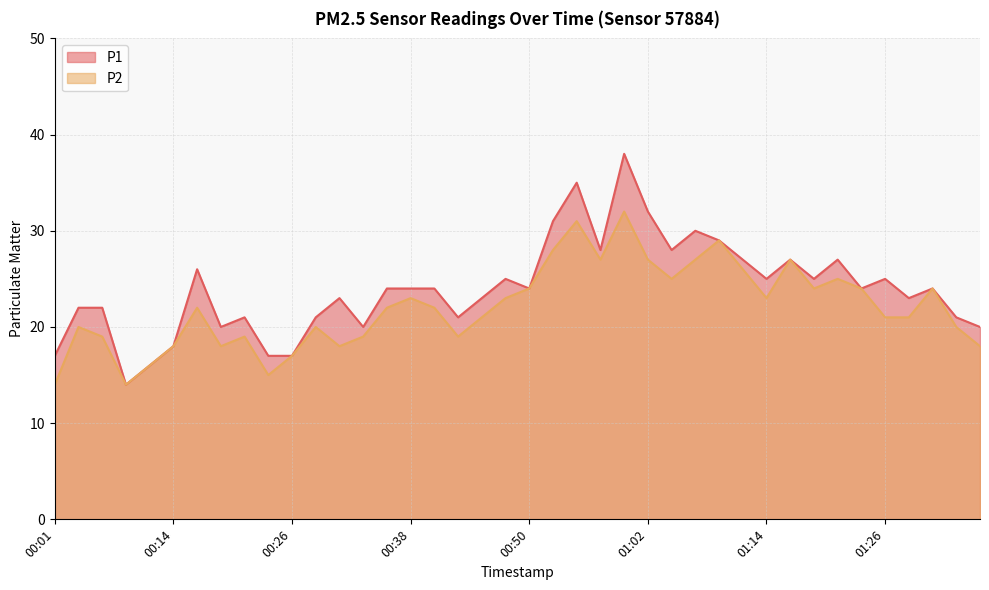

True or false: P2 and P1 intersect in this chart.

False